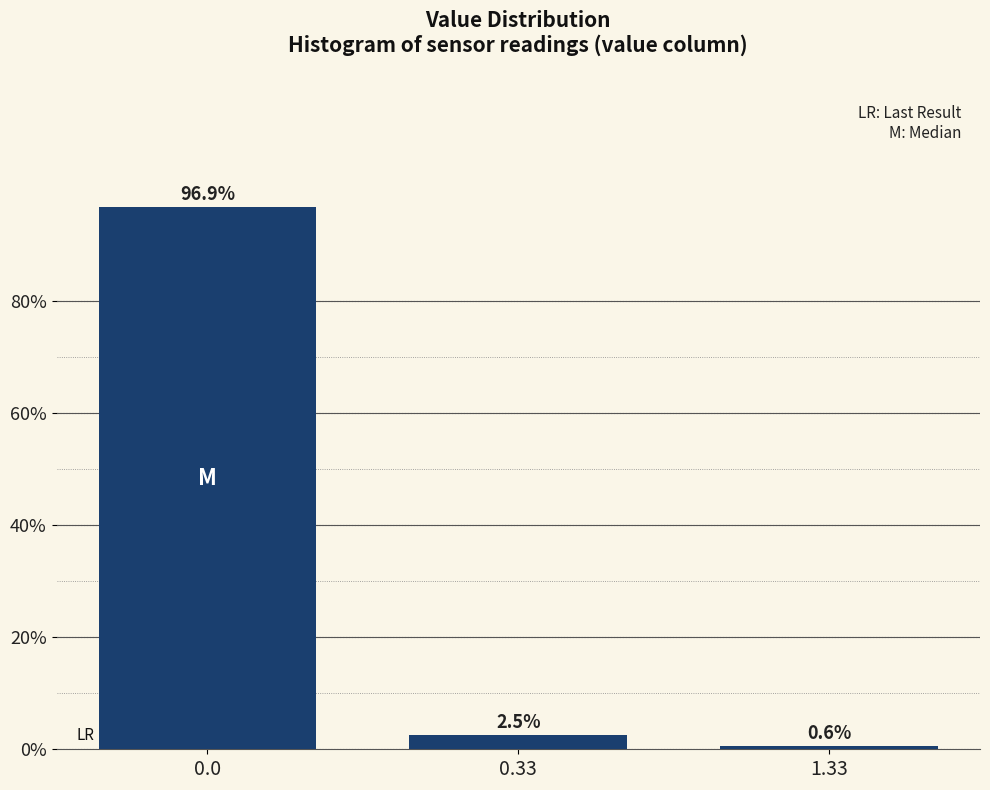

Reading right to left, list all the values displayed in this chart.

0.6	2.5	96.9